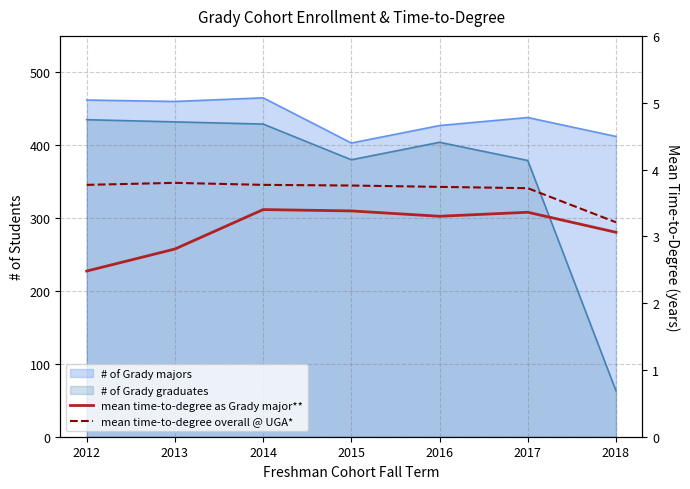

At which label does mean time-to-degree as Grady major** first exceed 3?

2014